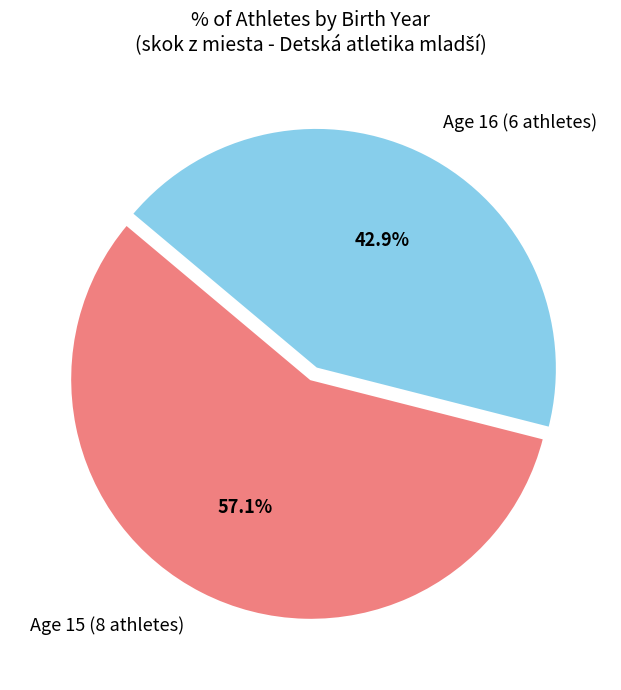

Which slice is the smallest?

Age 16 (6 athletes)